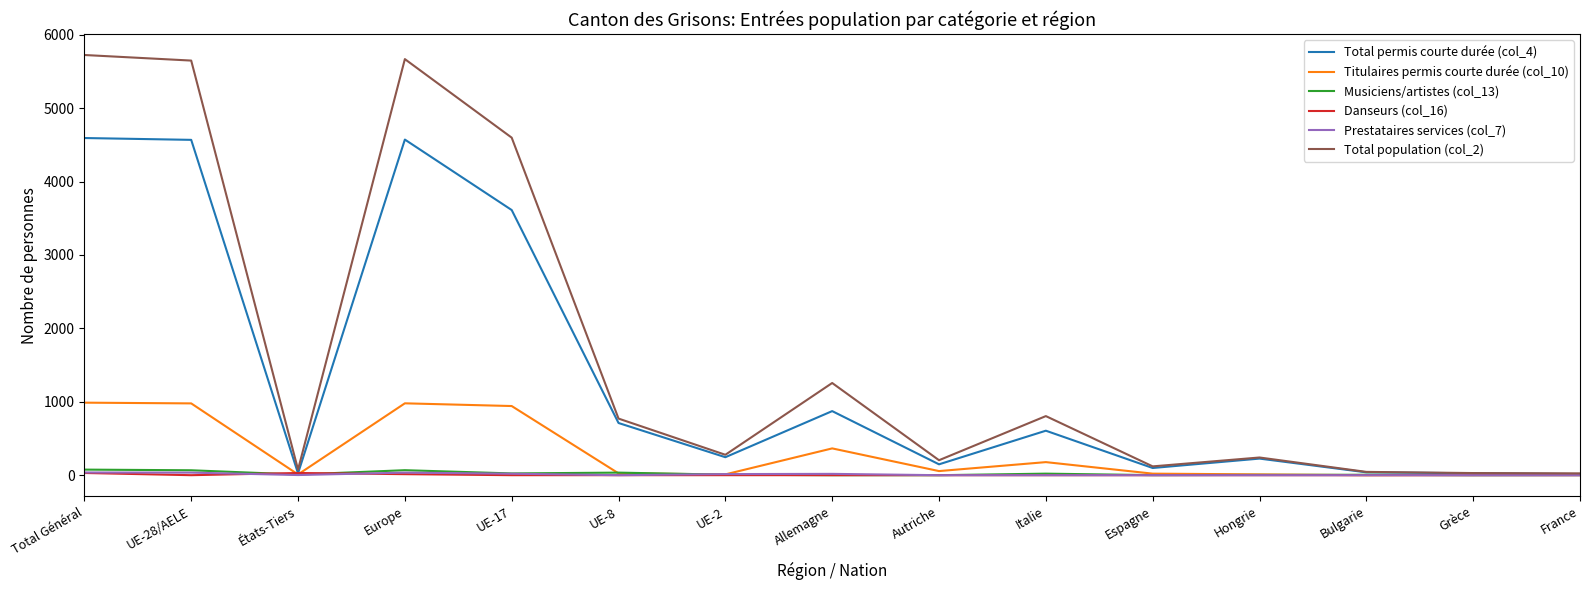

Which series has the largest total across all categories?

Total population (col_2)